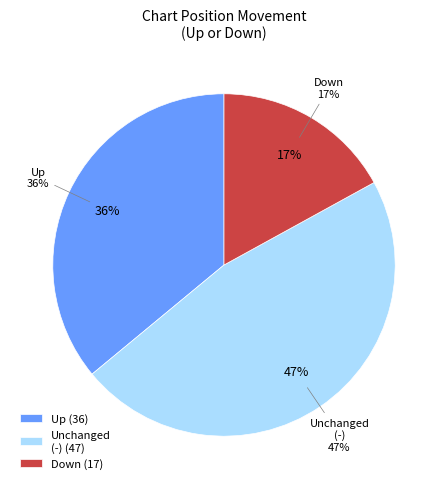

Is - the majority of the pie?

No